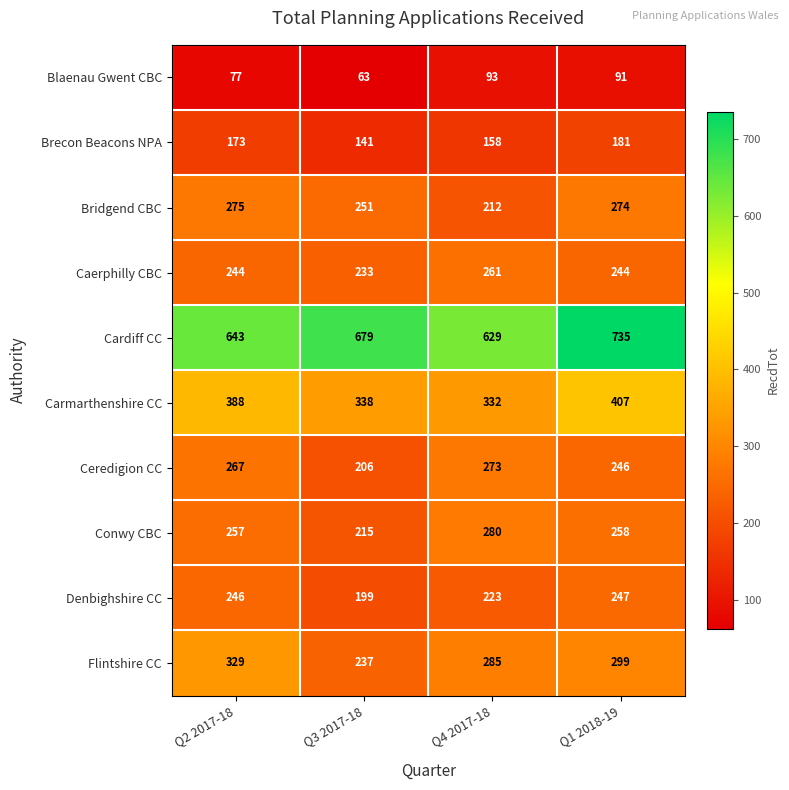

At which category is the sum across all series the highest?

Q1 2018-19